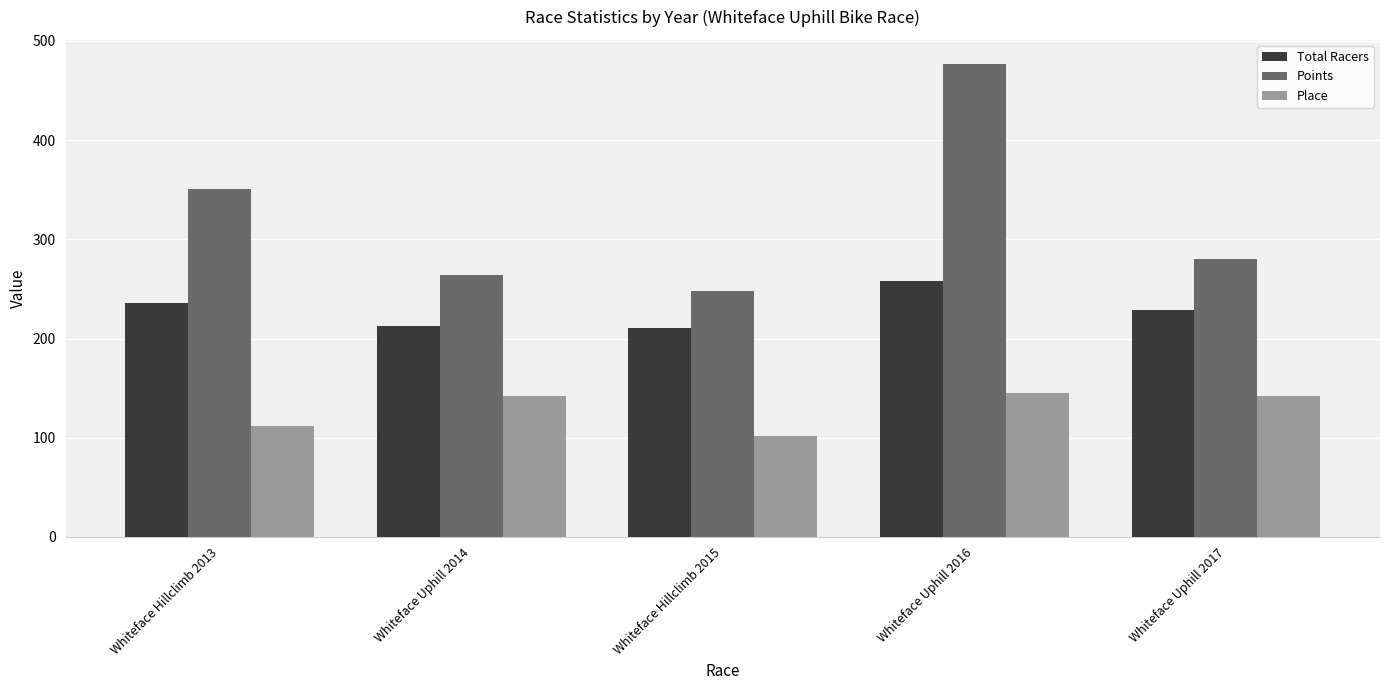

At how many categories does at least one series exceed 345?

2